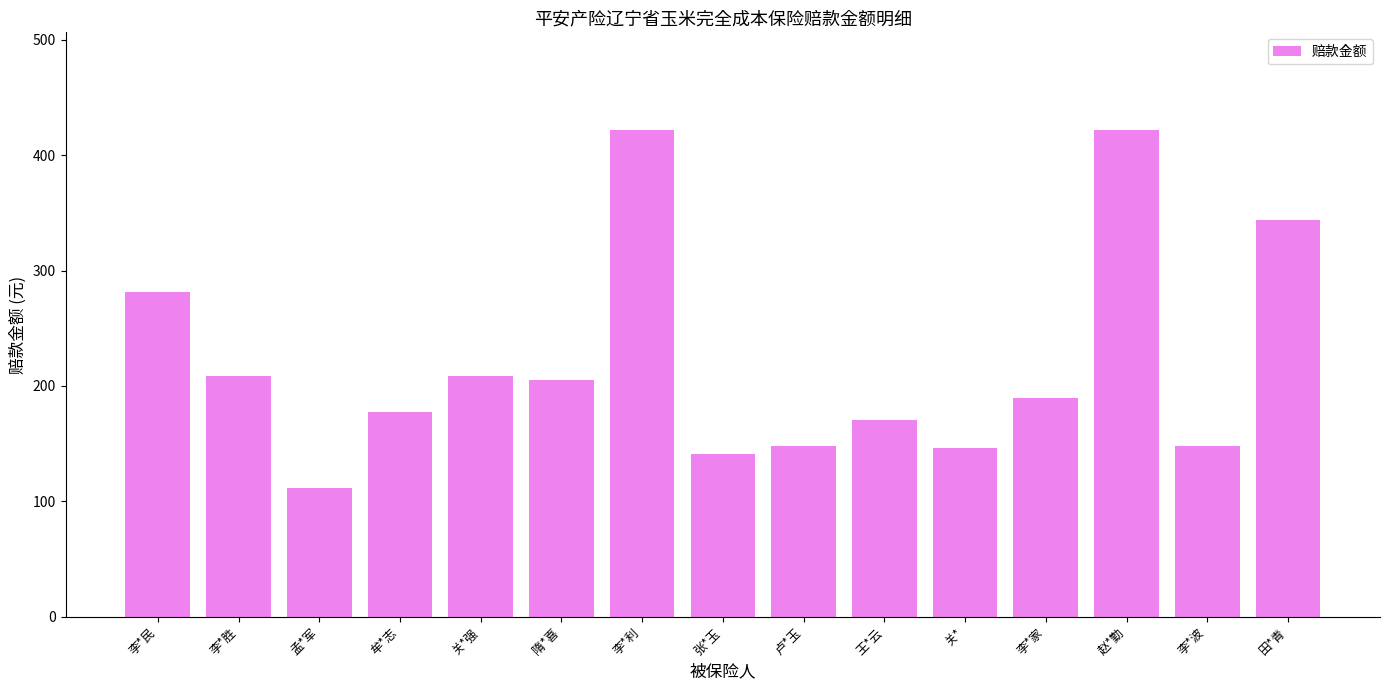

What position from the right is 牟*志?

12